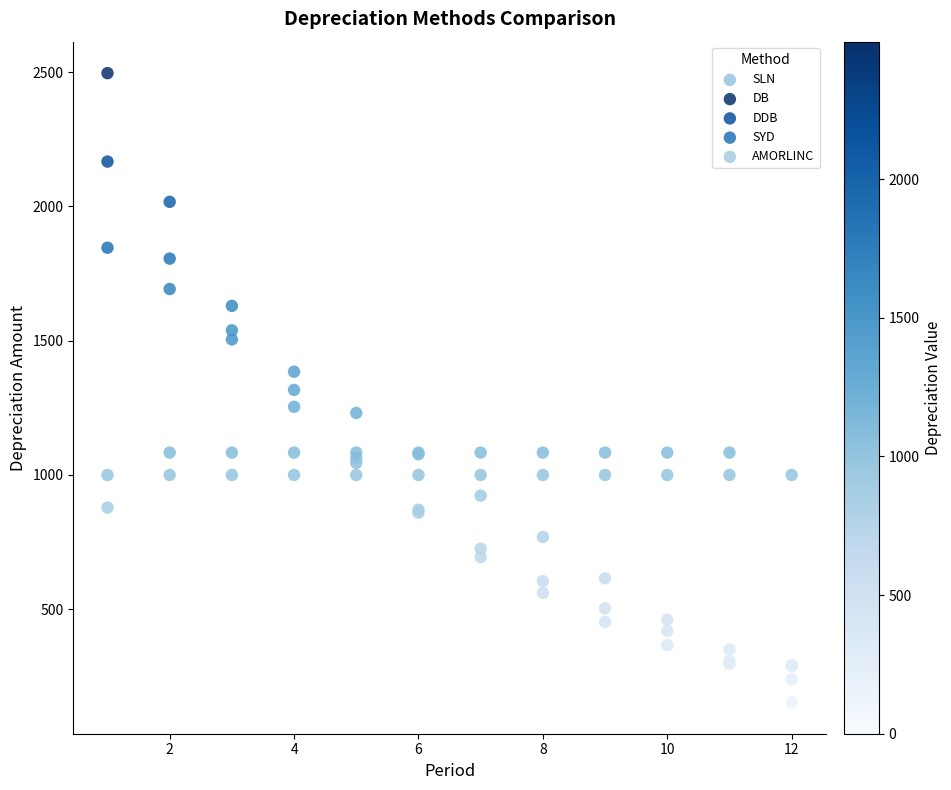

What are all the series names shown in the legend?

SLN, DB, DDB, SYD, AMORLINC